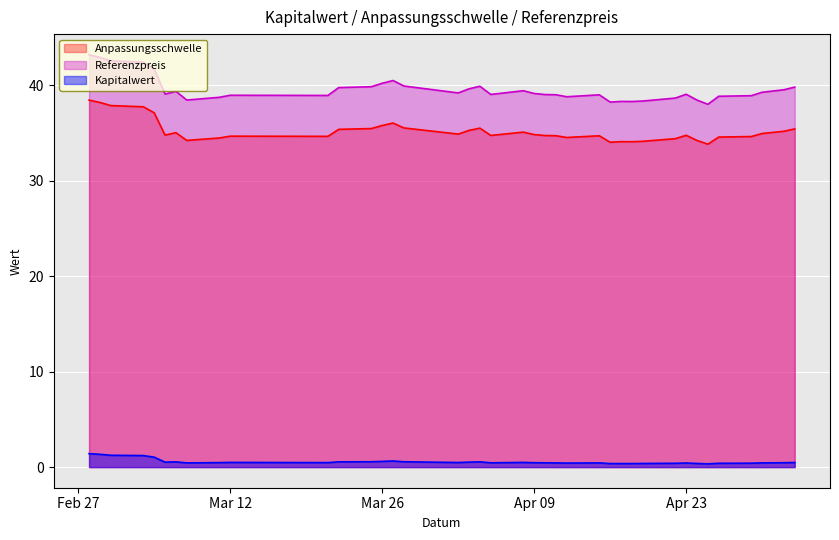

What is the spread (max minus min) of values at 2024-04-25?

37.7